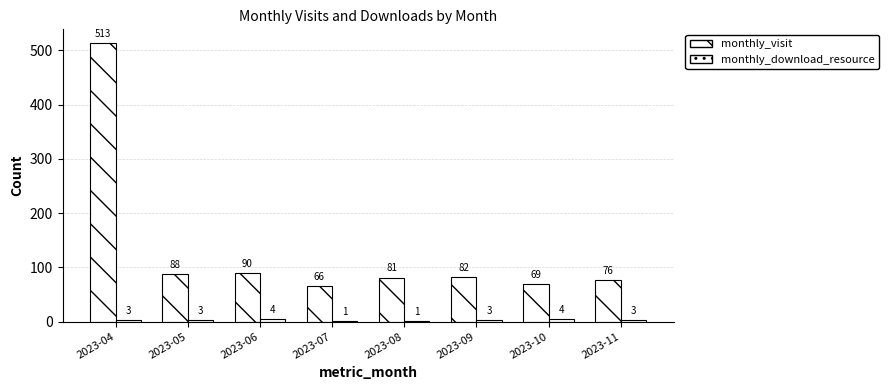

How many data points does each series have?

8